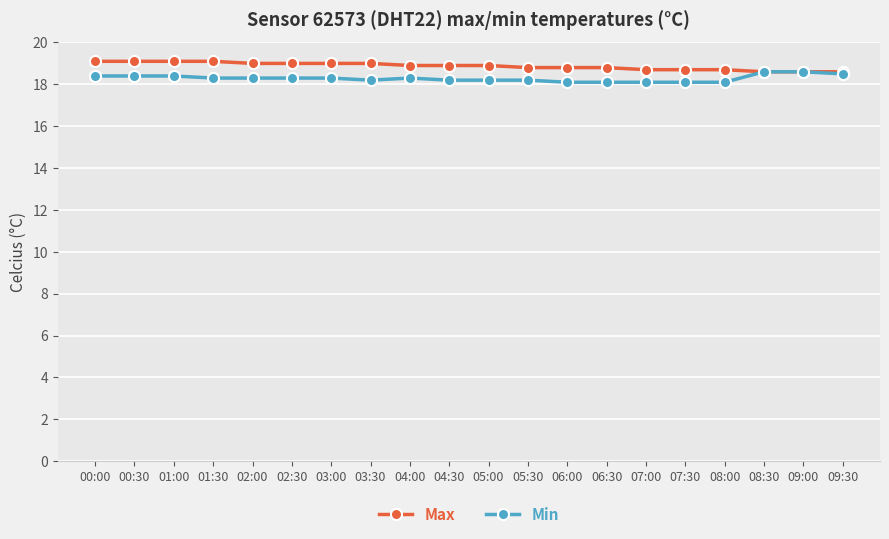

What is the lowest value of the Min series?

18.1